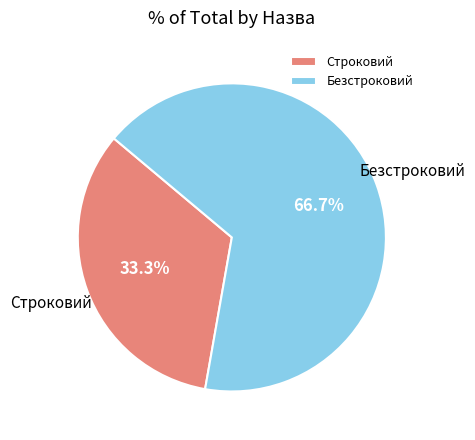

To the nearest percent, what is the difference between the largest and smallest slice percentages?

33%